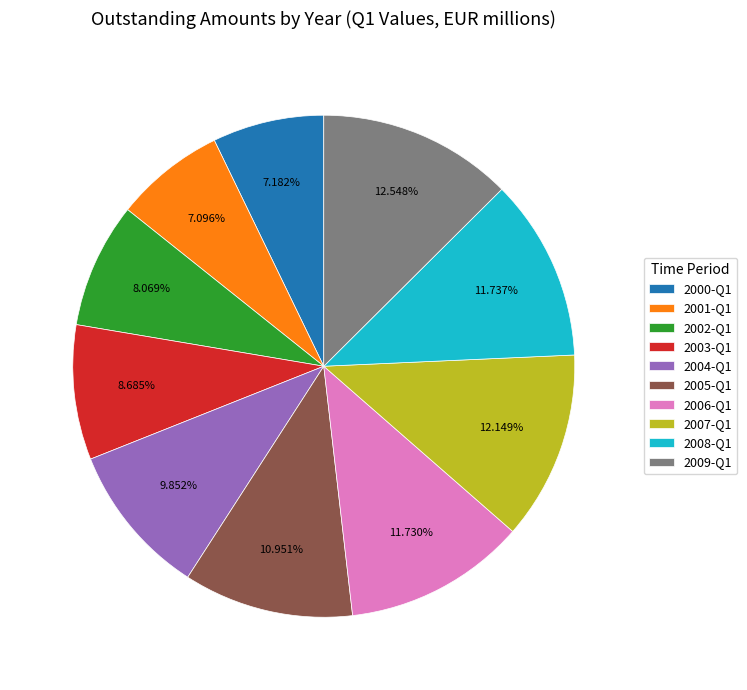

The 2001-Q1 slice represents 1% of the pie. True or false?

False